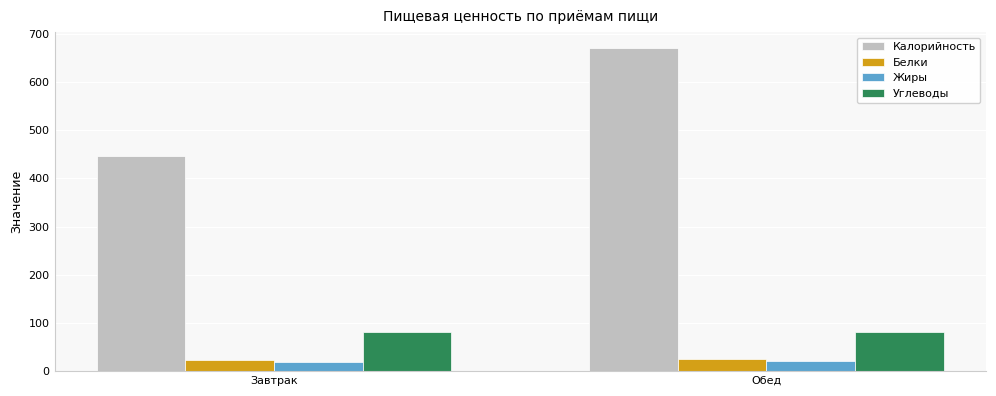

Between Завтрак and Обед, which series saw the biggest shift?

Калорийность